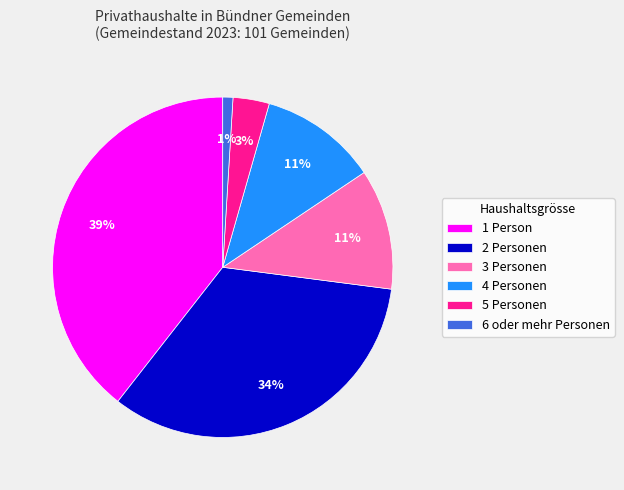

Is the sum of 1 Person and 6 oder mehr Personen greater than half?

No